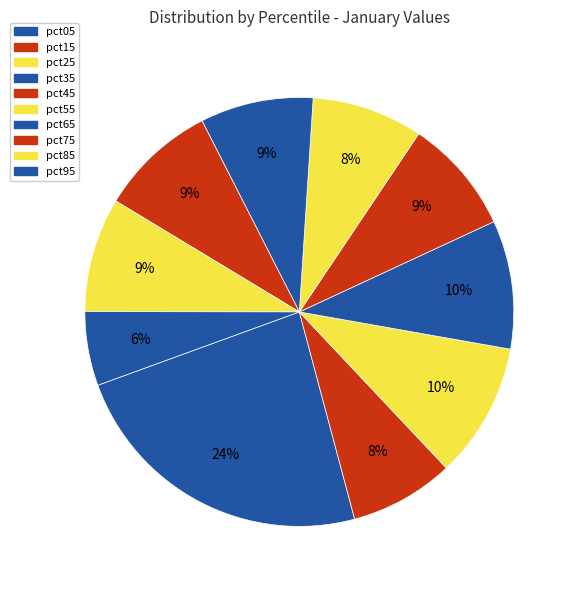

What is the change in value from pct15 to pct45?

+0.1